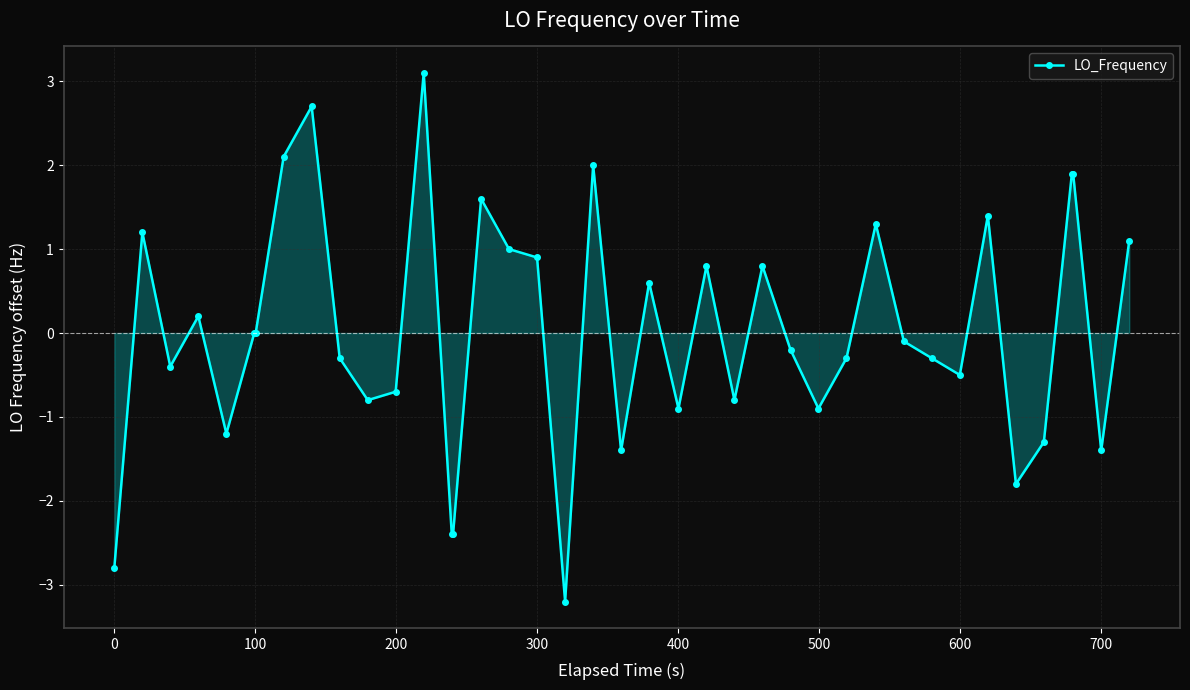

What is the smallest value displayed?

-3.2